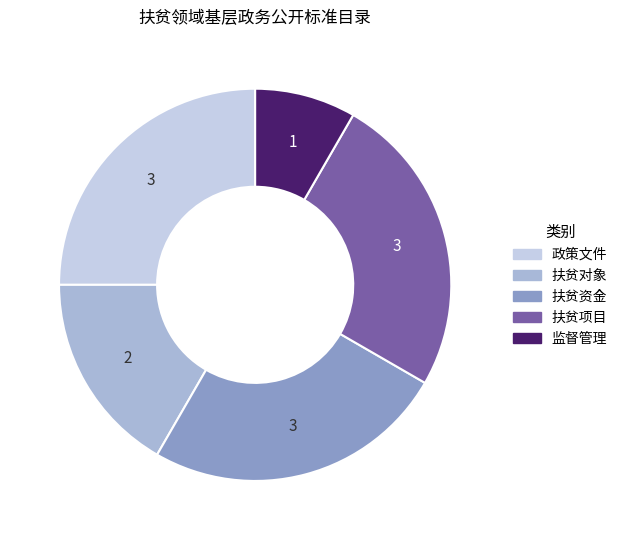

What is the ratio of the value at 政策文件 to the value at 监督管理?

3.0